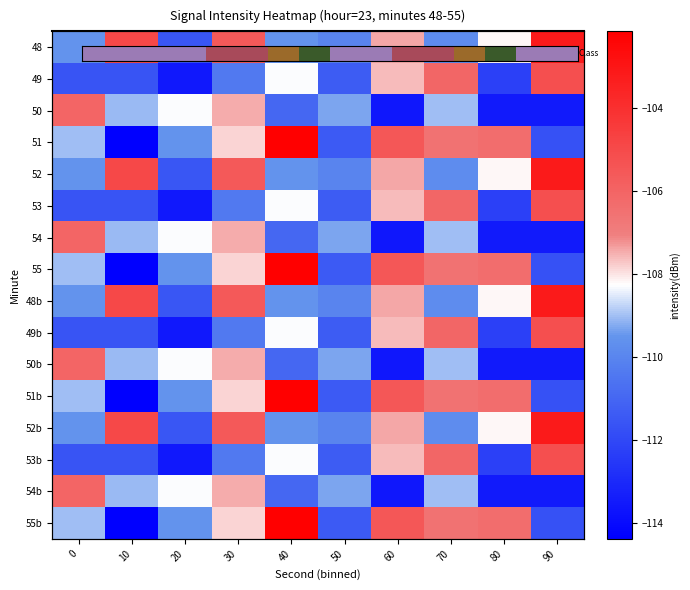

Which series has the widest spread of values?

3